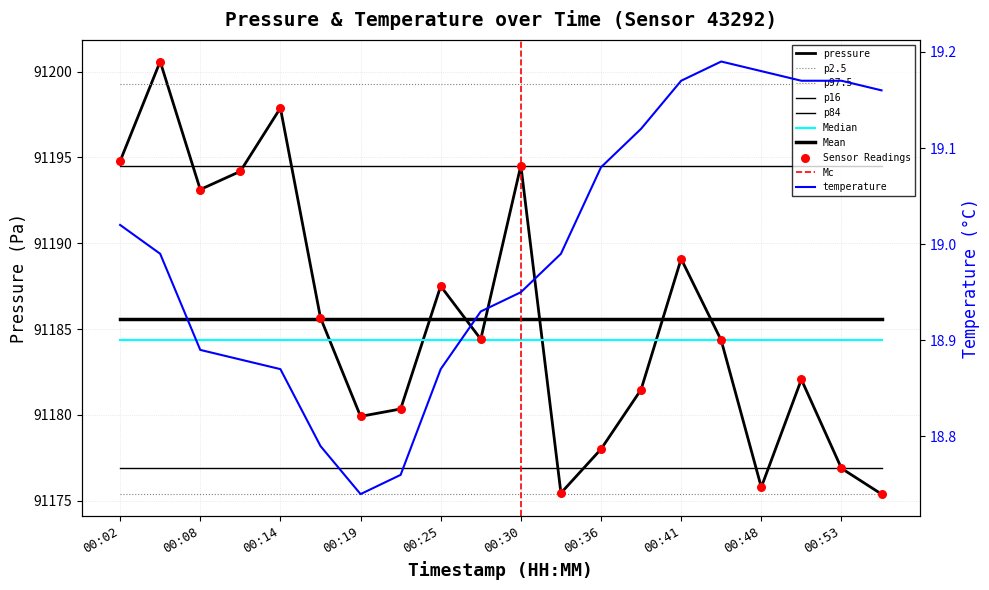

Which series contains the lowest Y value?

temperature